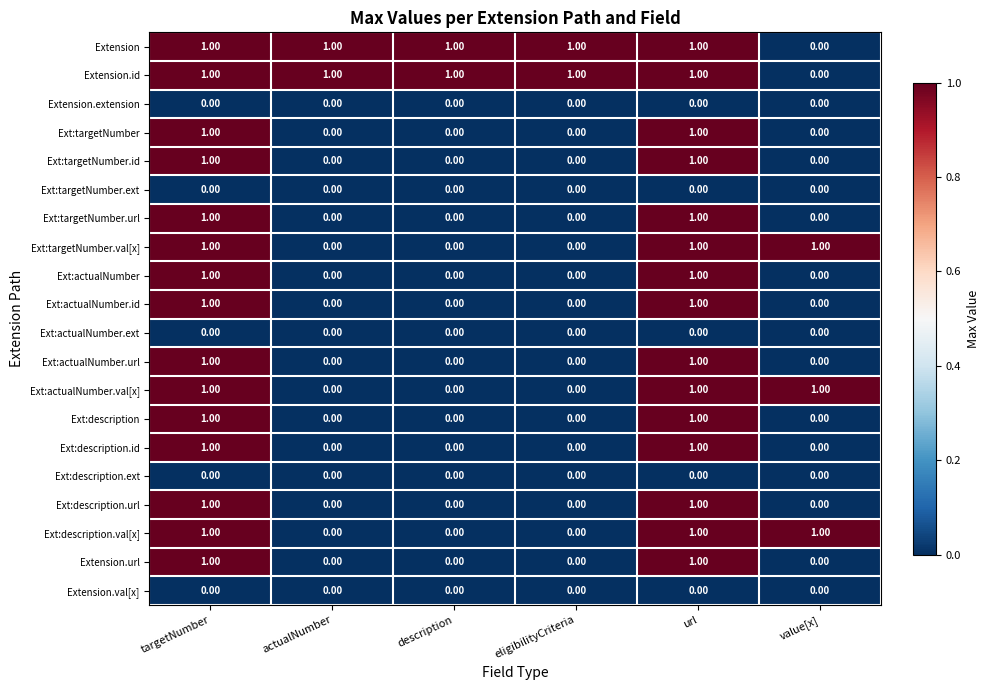

At how many categories does at least one series exceed 0?

6